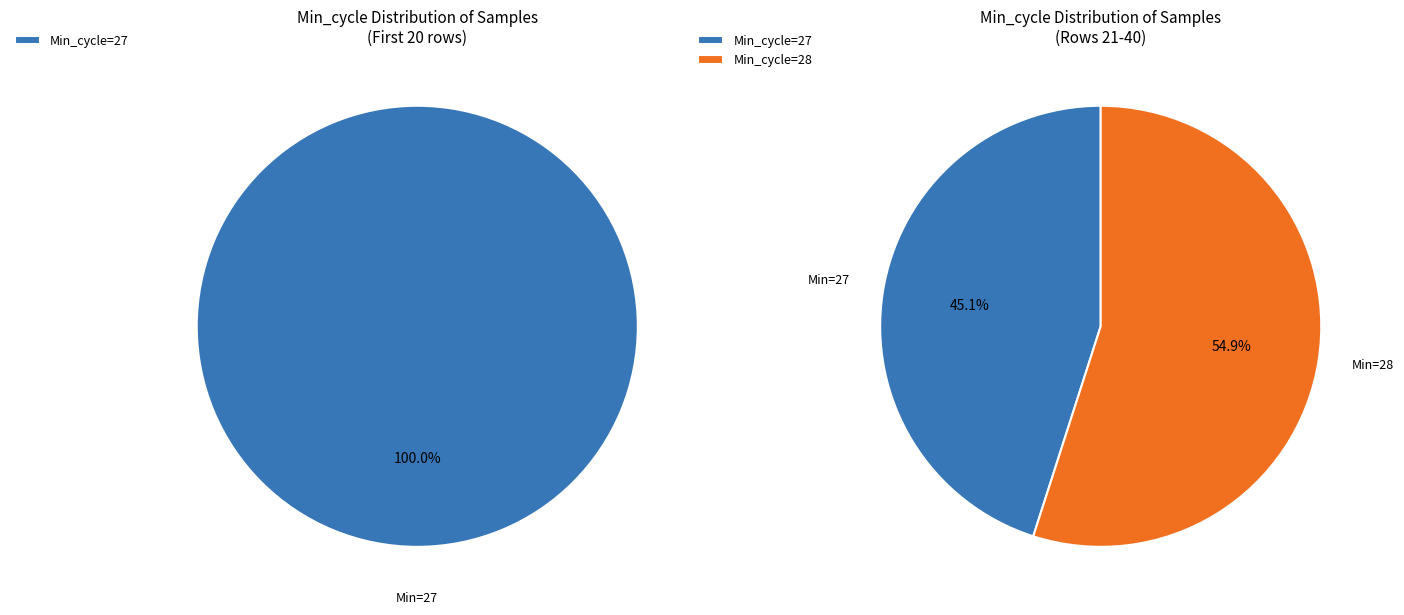

Which slice is the largest?

27